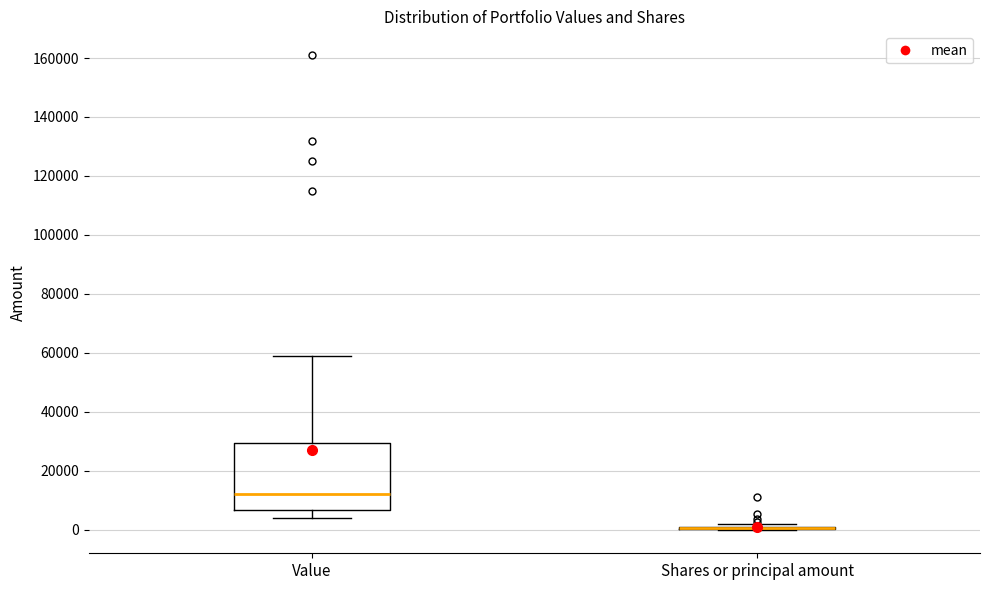

Reading left to right, transcribe this box plot: for each box, give where its median line is, the range the box spans, and where its two whiskers end, as read against the y-axis. The values are not printed on the chart, so give them approximately, as read against the axis.

Value: median 12000, box 6000 to 30000, whiskers 4000 to 60000
Shares or principal amount: box collapsed to a line at 0, whiskers 0 to 2000